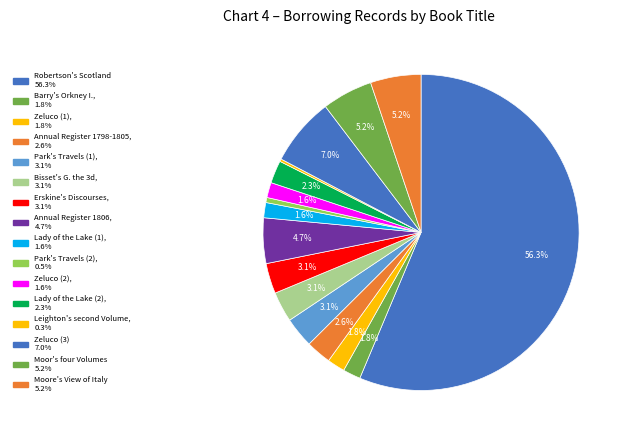

Rank the categories by value from highest to lowest.

Robertson's Scotland, Zeluco (3), Moor's four Volumes, Moore's View of Italy, Annual Register 1806, Park's Travels (1), Bisset's G. the 3d, Erskine's Discourses, Annual Register 1798-1805, Lady of the Lake (2), Barry's Orkney I., Zeluco (1), Lady of the Lake (1), Zeluco (2), Park's Travels (2), Leighton's second Volume